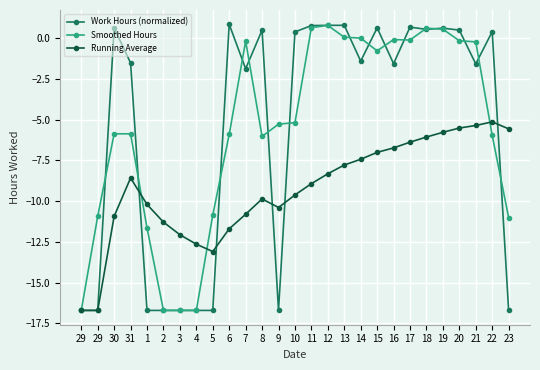

Is this an area chart (filled region under the line)?

No